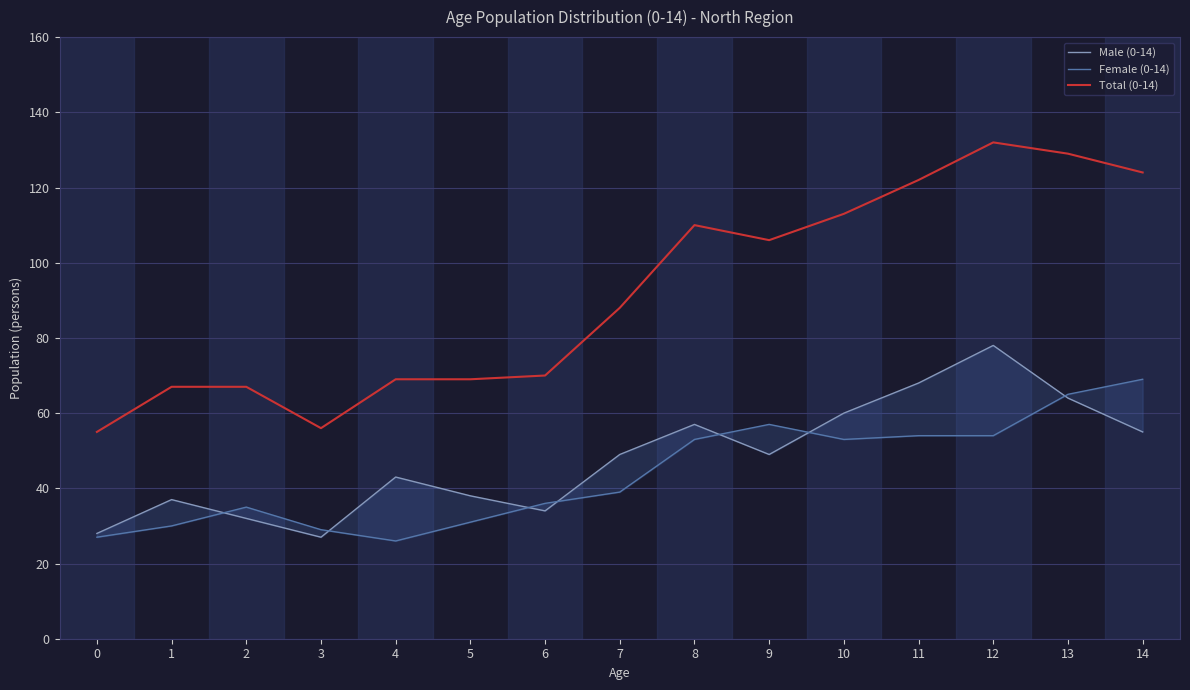

At which category does Total (0-14) reach its first local peak?

8